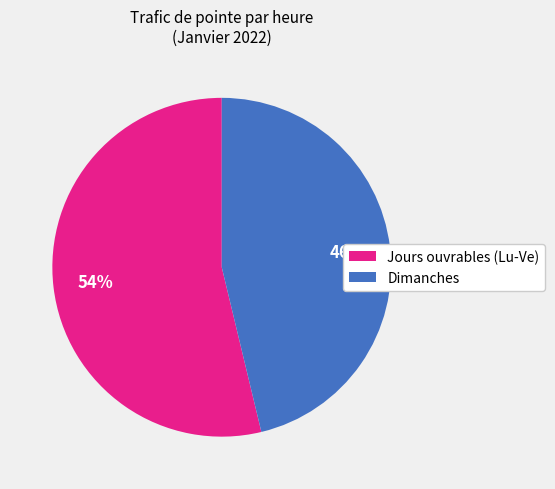

How many segments does this pie chart have?

2